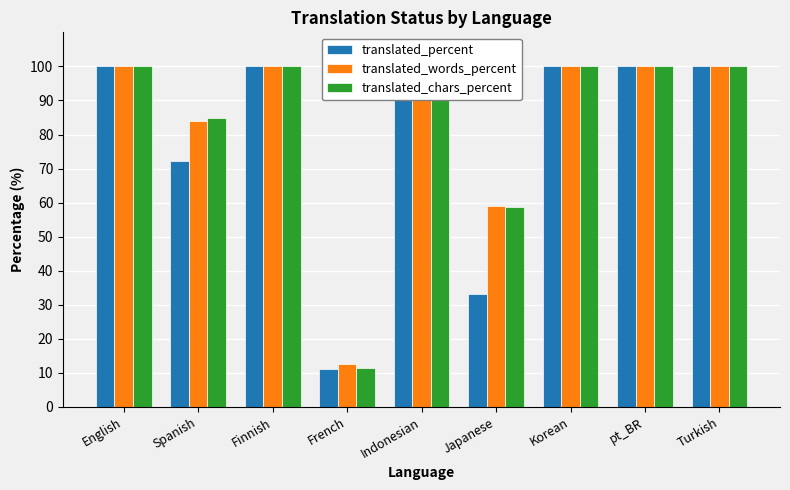

Is it true that translated_chars_percent equals 11.4 at French?

True